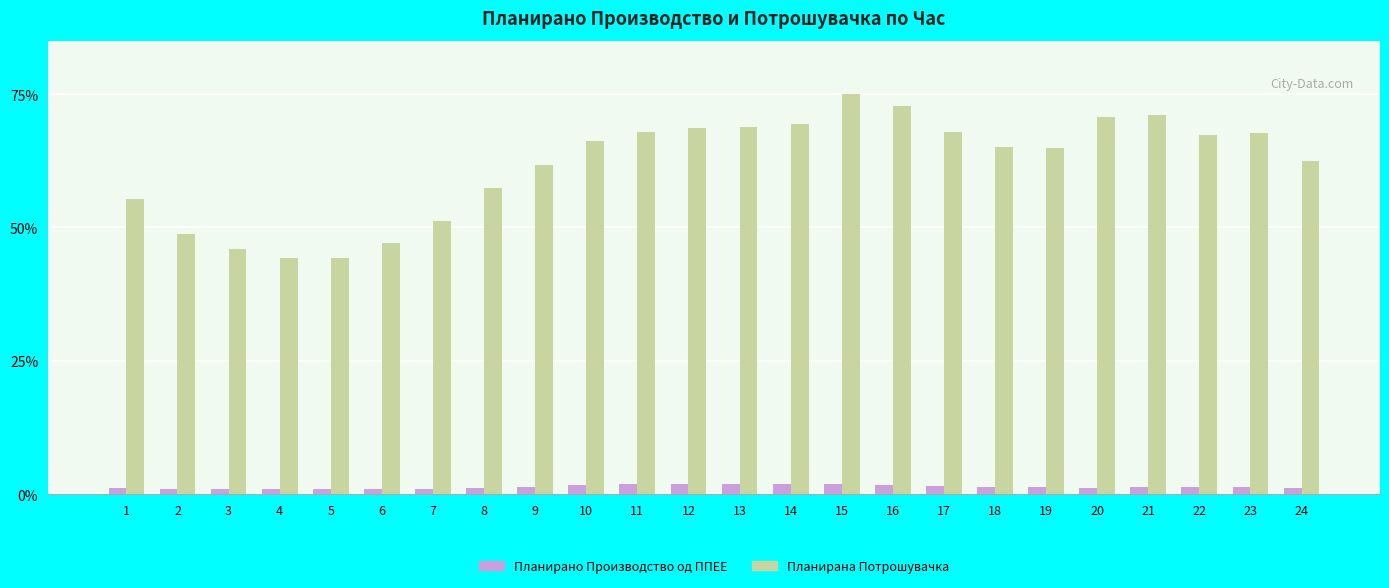

What is the maximum value shown in the chart?

75.0